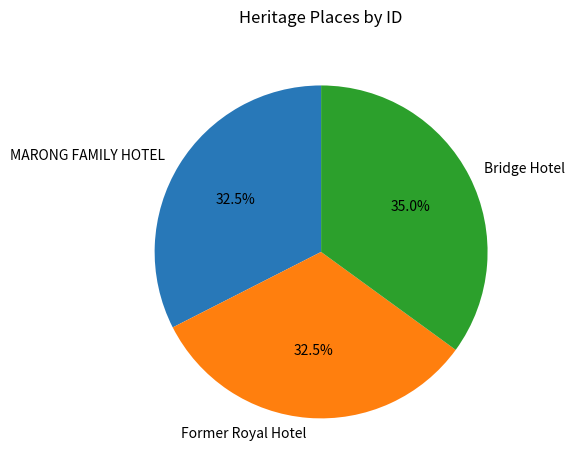

What is the ratio of the value at Former Royal Hotel to the value at Bridge Hotel?

0.9